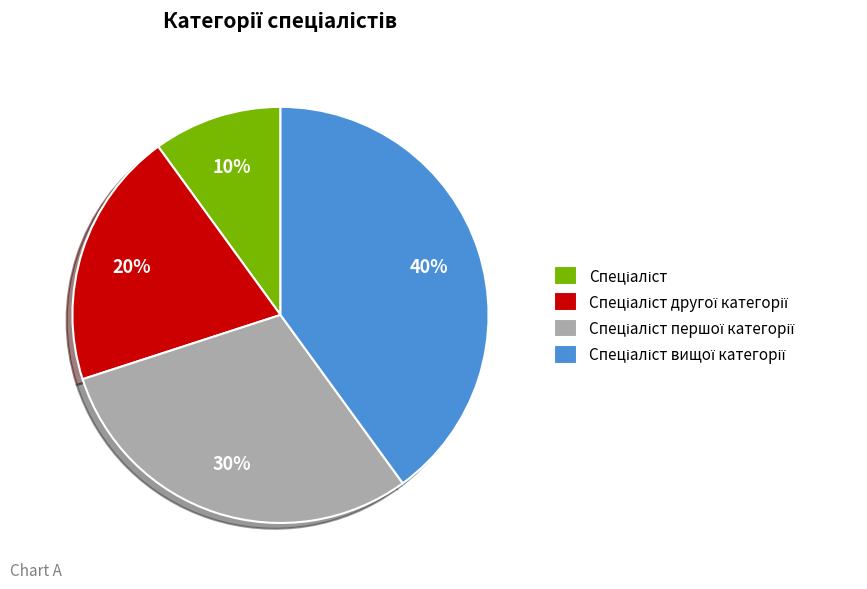

Is there a majority slice in this chart?

No